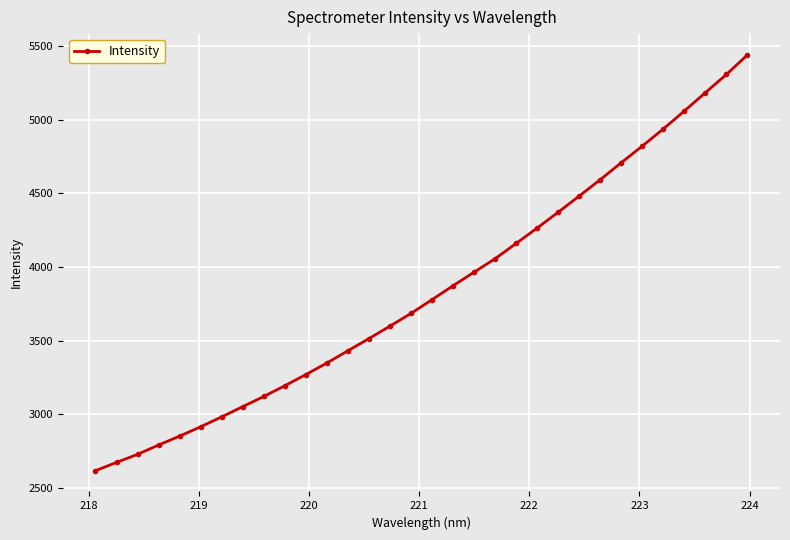

True or false: the data has more than 2 interior local peaks.

False